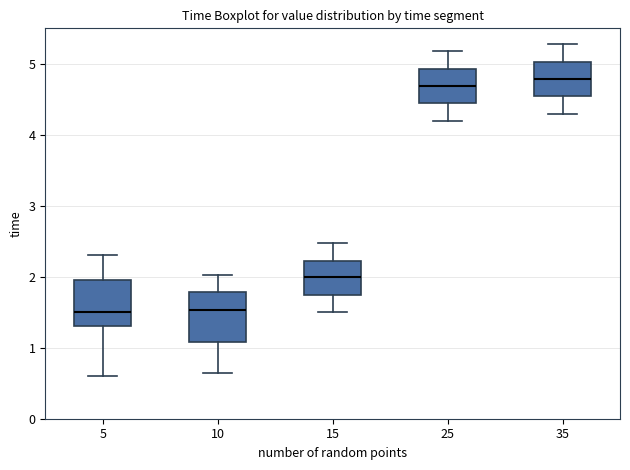

Where does the median line of the box at x = 15 sit on the y-axis? The values are not printed on the chart, so give them approximately, as read against the axis.

2.0